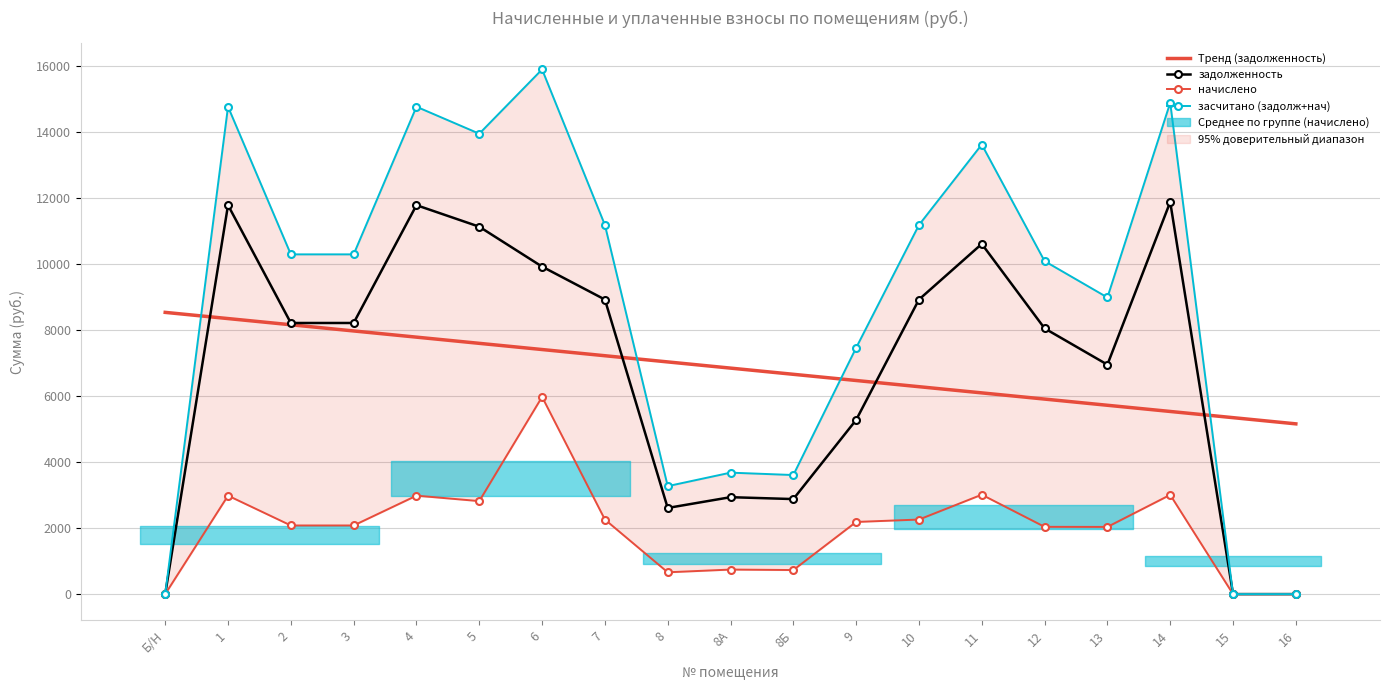

True or false: начислено has more than 2 interior local peaks.

True